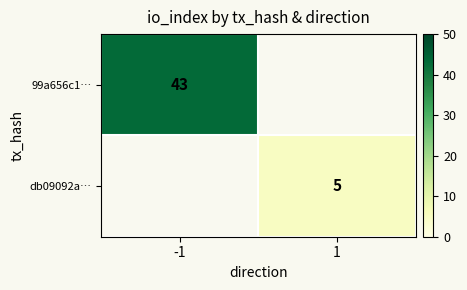

The db09092a… series shows 5 at 1. True or false?

True